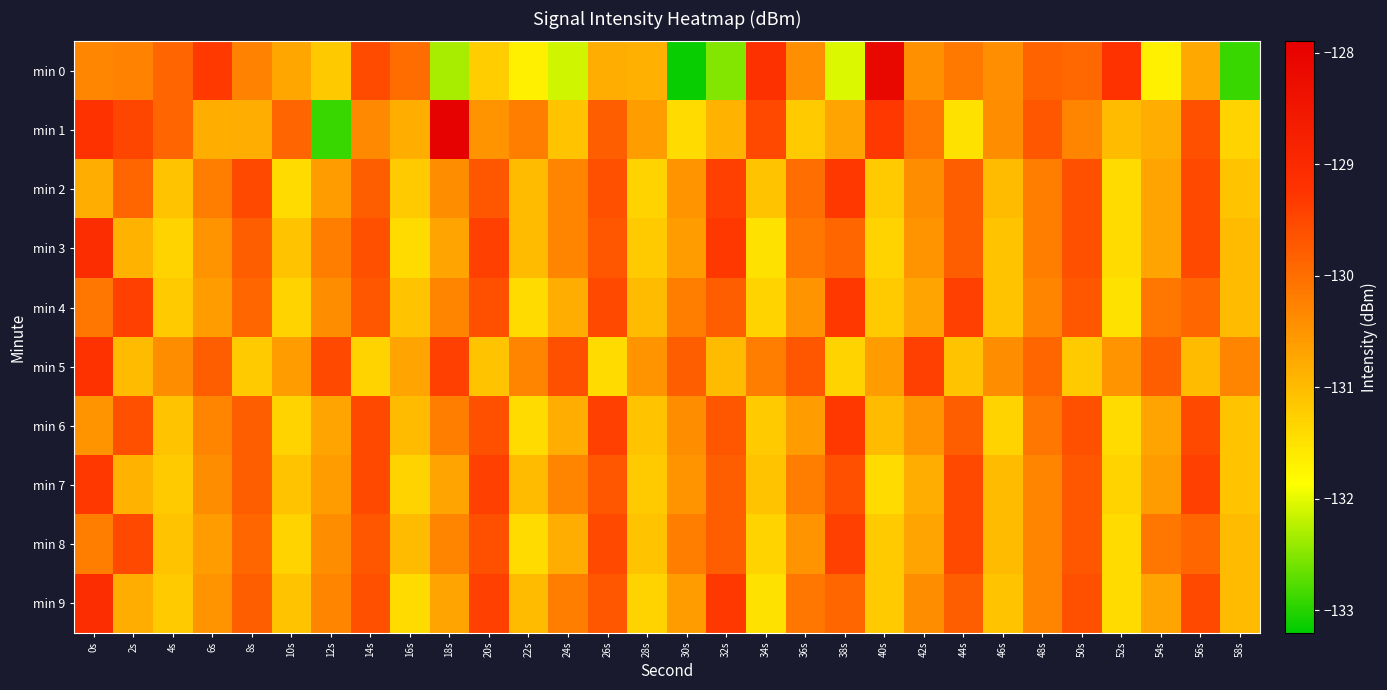

How many categories are shown in the chart?

30